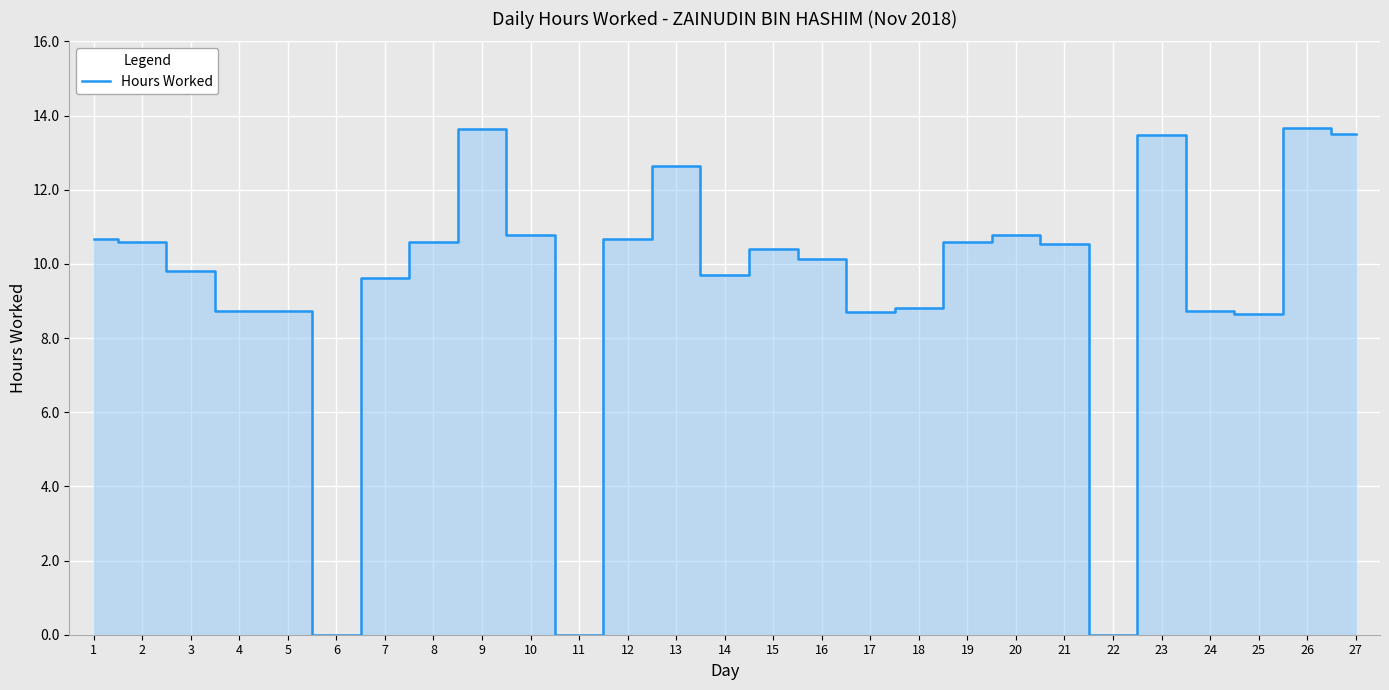

What is the ratio of the value at 26 to the value at 3?

1.4